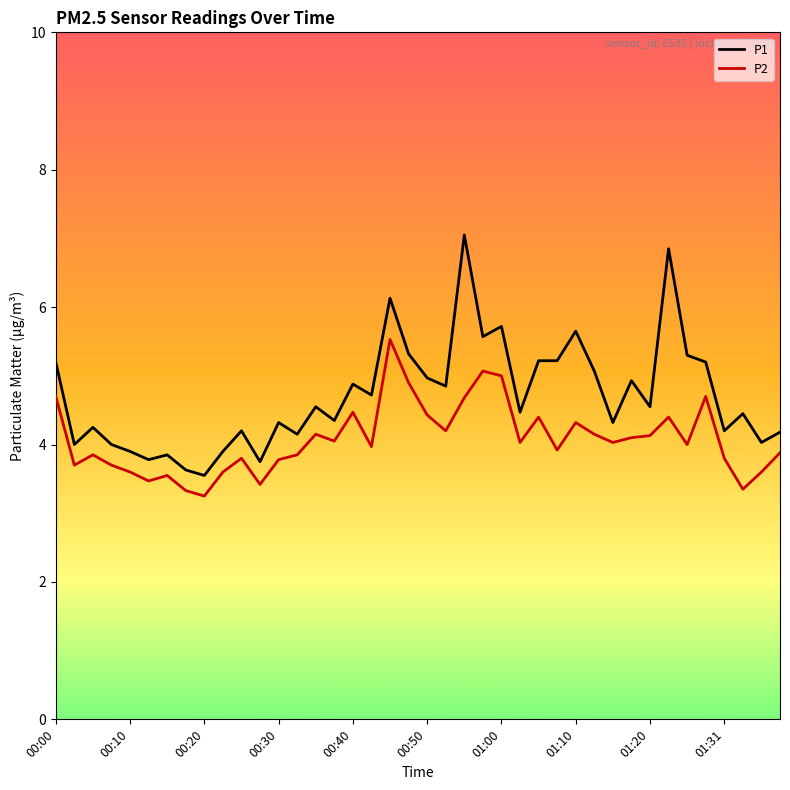

What are all the series names shown in the legend?

P1, P2